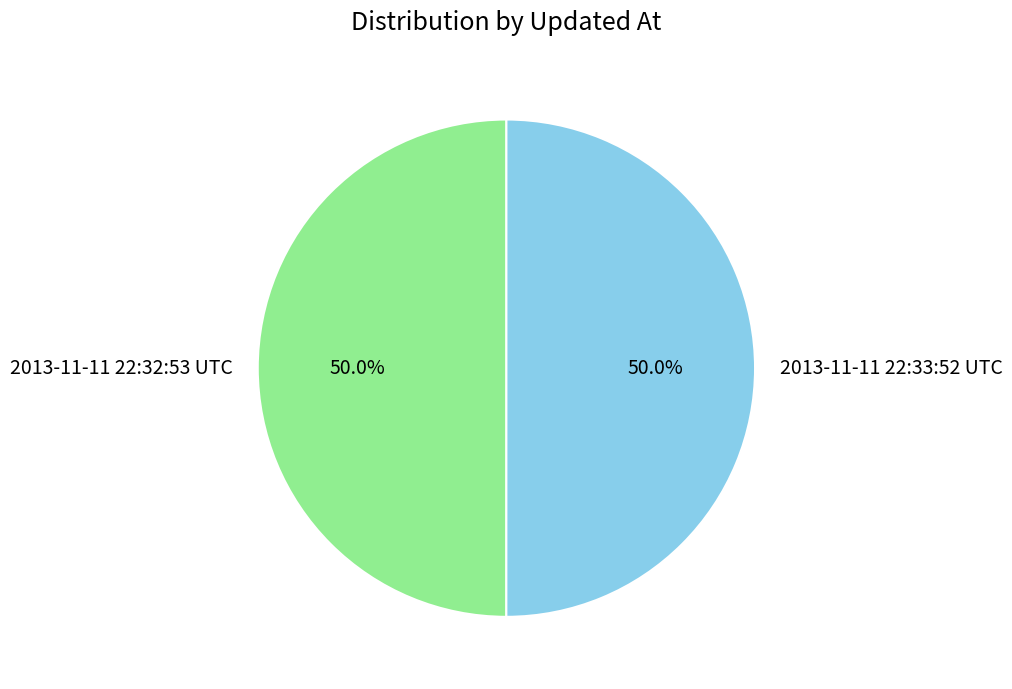

The 2013-11-11 22:32:53 UTC slice represents 63% of the pie. True or false?

False